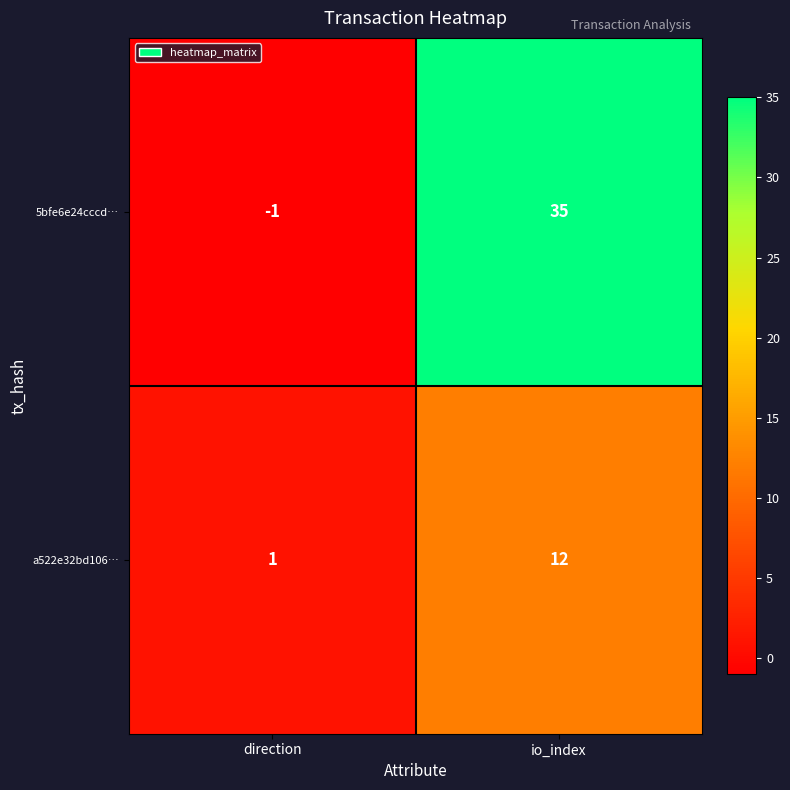

What is the difference between the highest and lowest values at io_index?

23